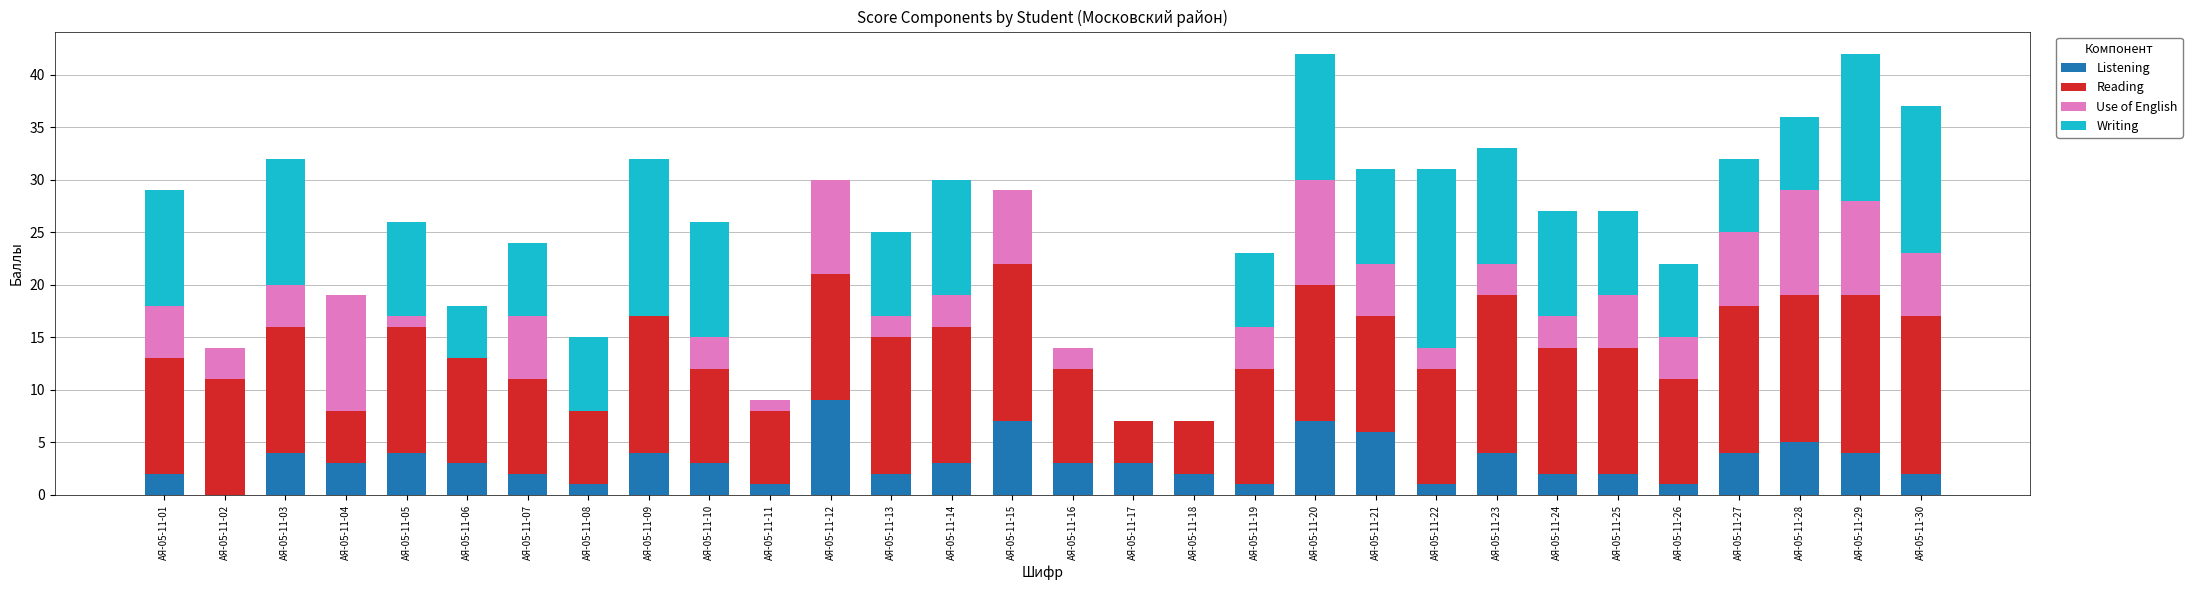

What is the highest value of the Listening series?

9